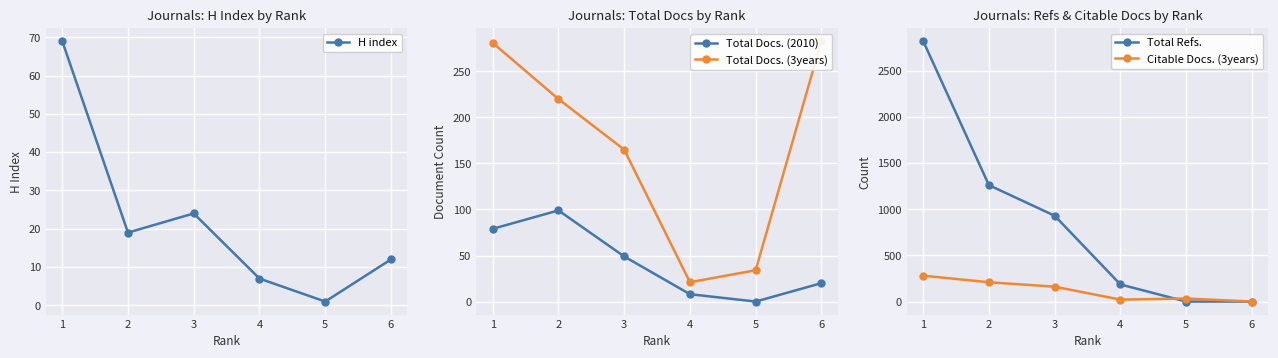

At which category is the sum across all series the highest?

1